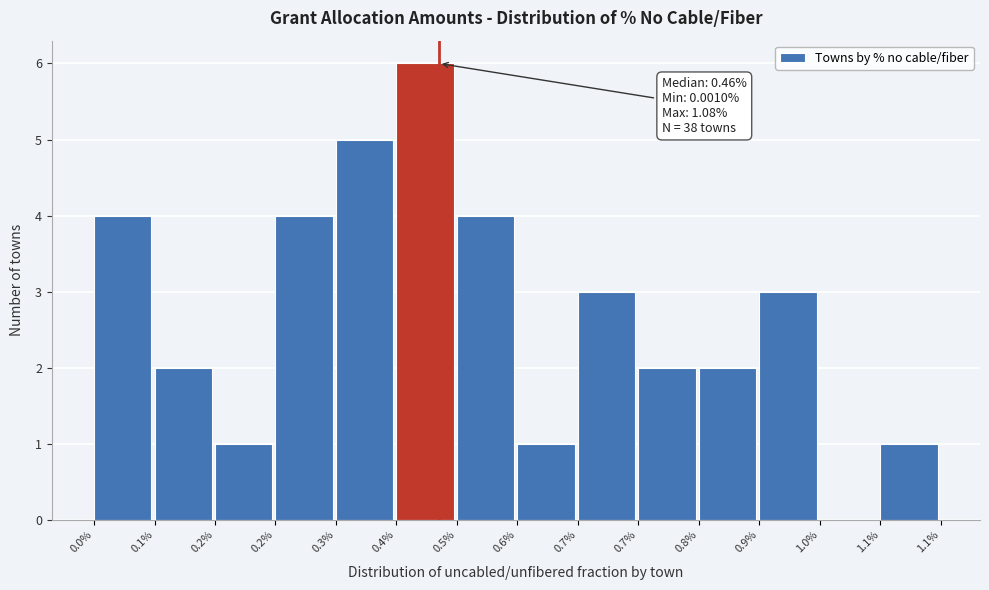

Count the number of categories in the chart.

14